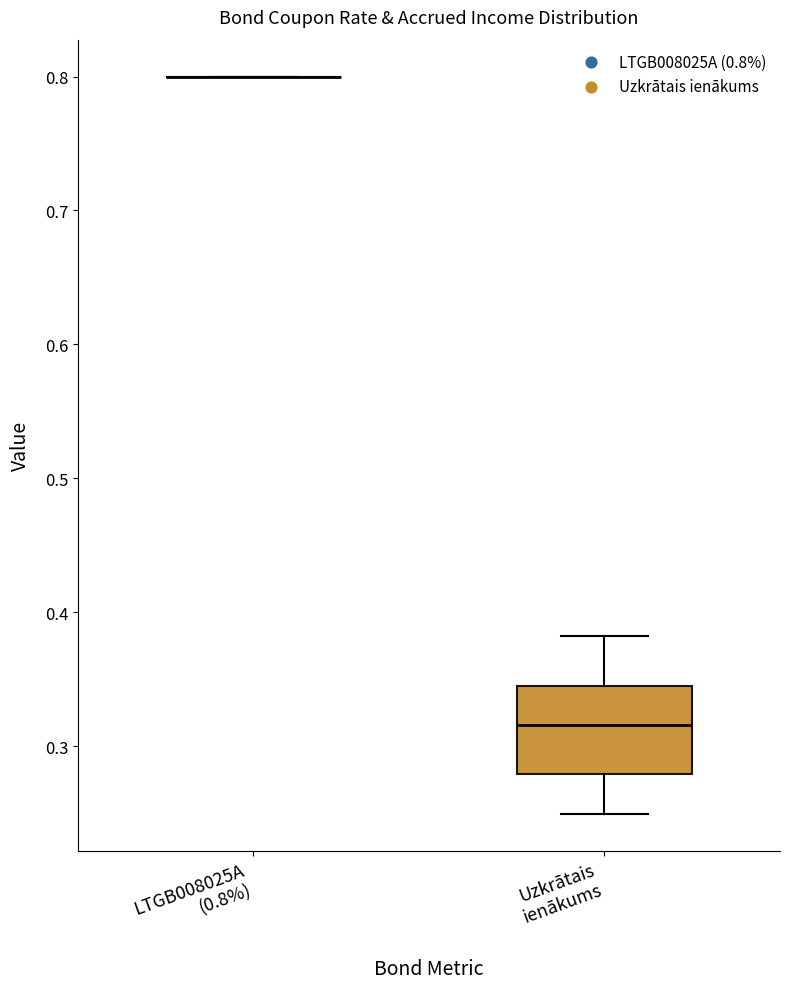

Reading left to right, read every box against the y-axis: the position of its median line, the range the box covers, and the ends of its whiskers. The values are not printed on the chart, so give them approximately, as read against the axis.

LTGB008025A (0.8%): box collapsed to a line at 0.80, whiskers 0.80 to 0.80
Uzkrātais ienākums: median 0.32, box 0.28 to 0.34, whiskers 0.25 to 0.38